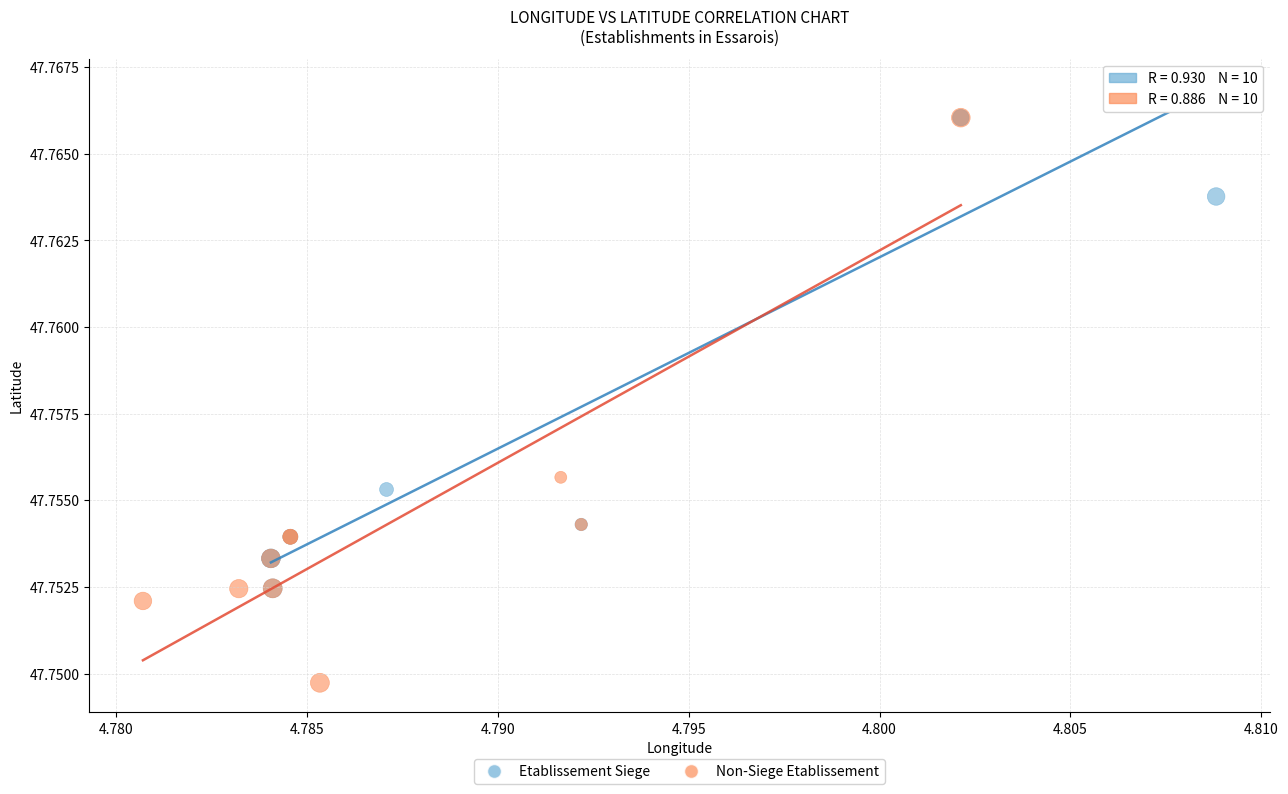

Which series contains the lowest Y value?

Non-Siege Etablissement